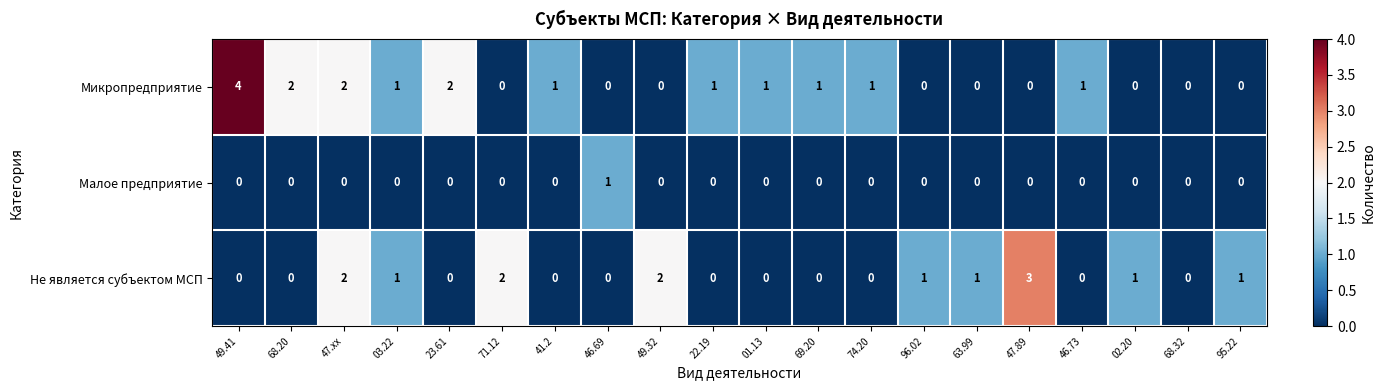

How many data points does each series have?

20